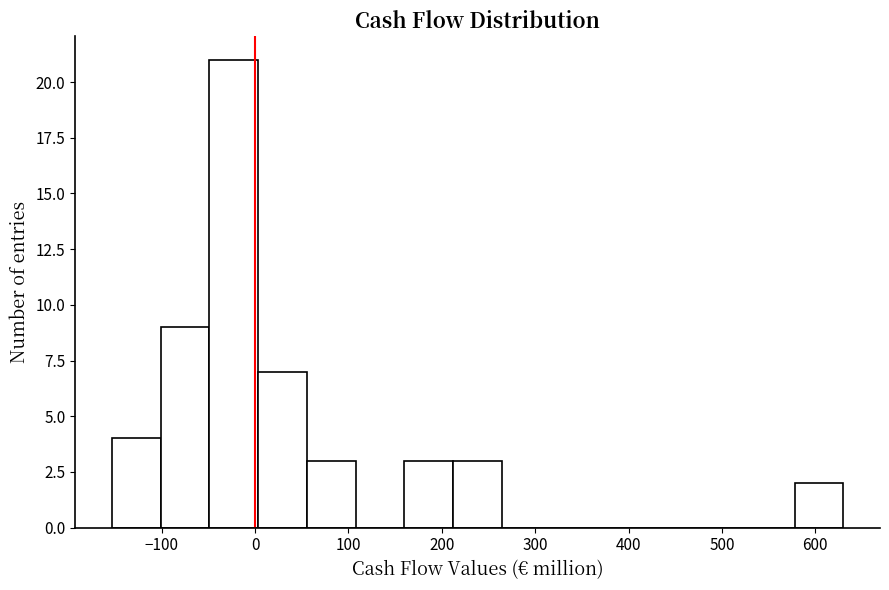

What is the height of the bar covering -50 to 0 on the x-axis? Neither the bar edges nor the heights are printed on the chart, so give them approximately, as read against the axes.

21